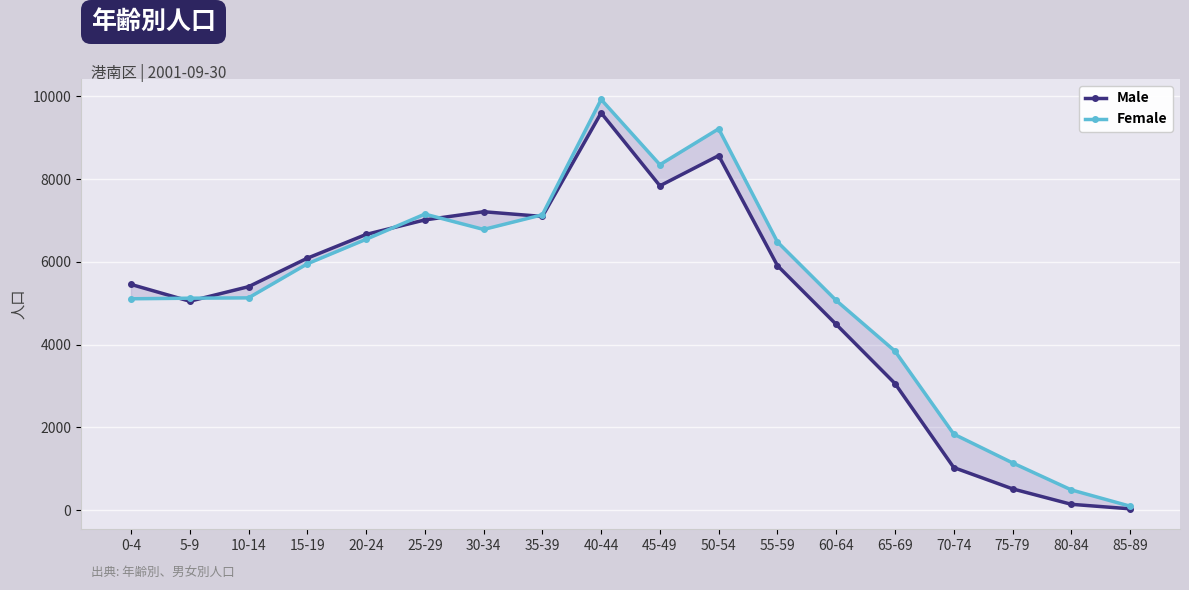

Rank the series by their average value, from lowest to highest.

Male, Female